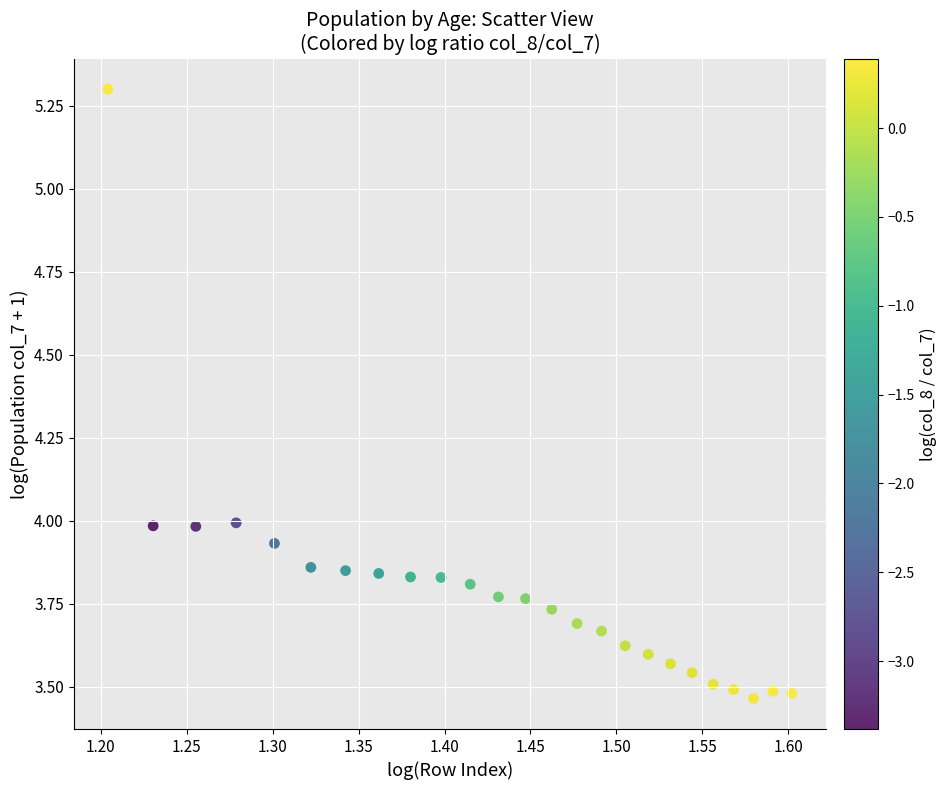

What is the range of Y values (max minus min)?

1.8